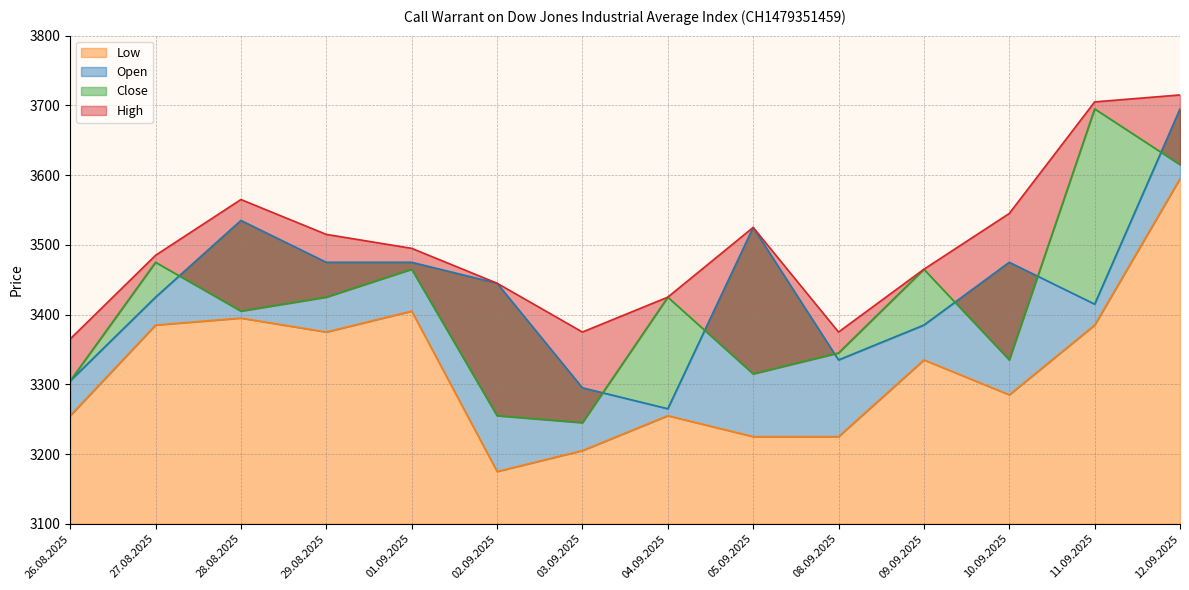

The value of Close at 12.09.2025 is 4936. True or false?

False